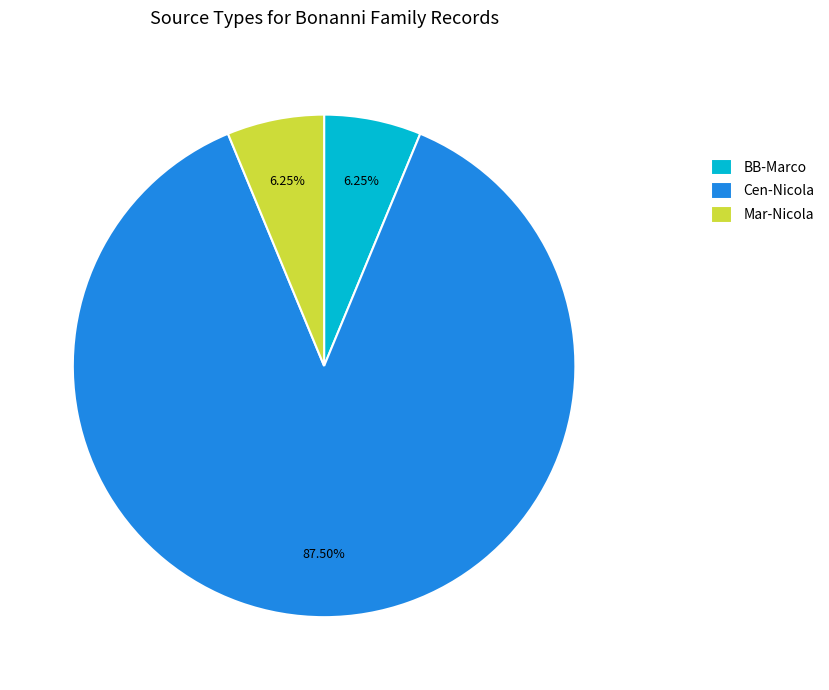

Combined, do BB-Marco and Cen-Nicola account for over 50%?

Yes